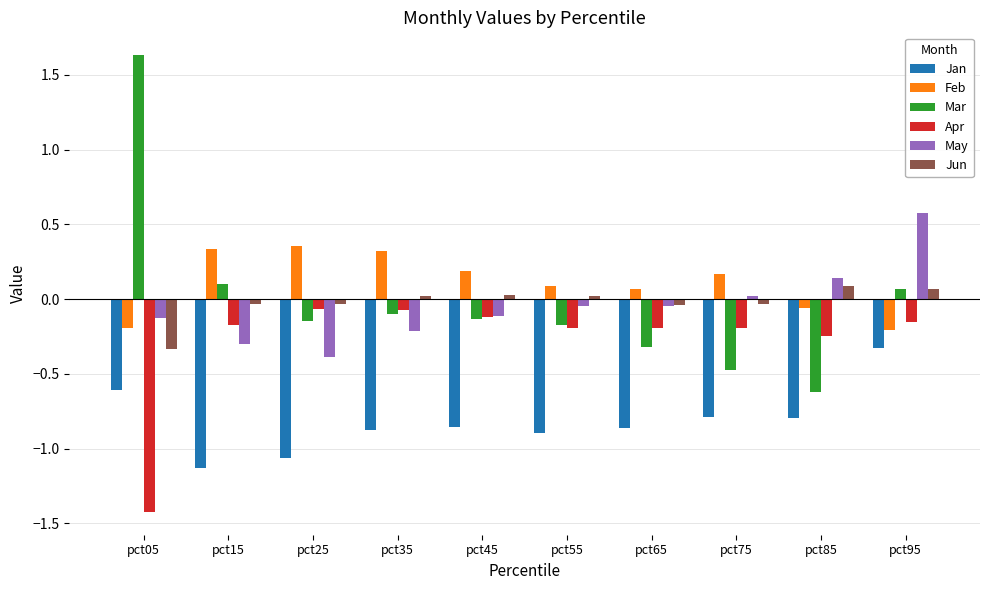

What is the difference between the maximum and minimum values in the May series?

1.0